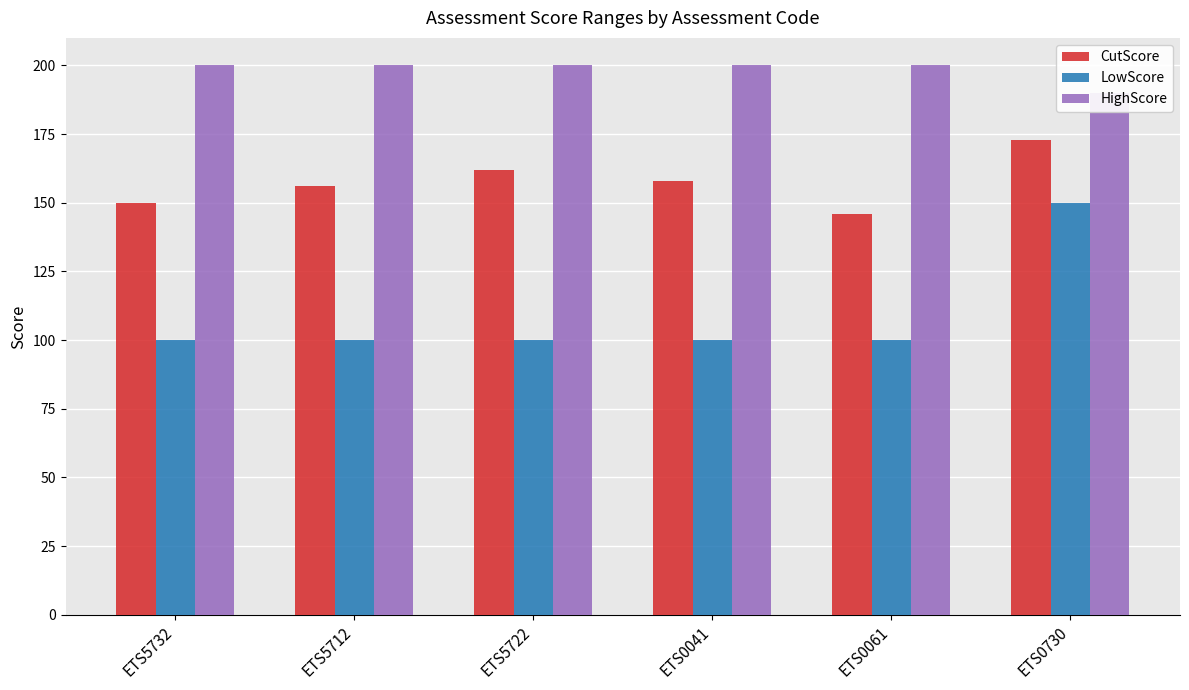

What is the difference between the maximum and second lowest values in the LowScore series?

50